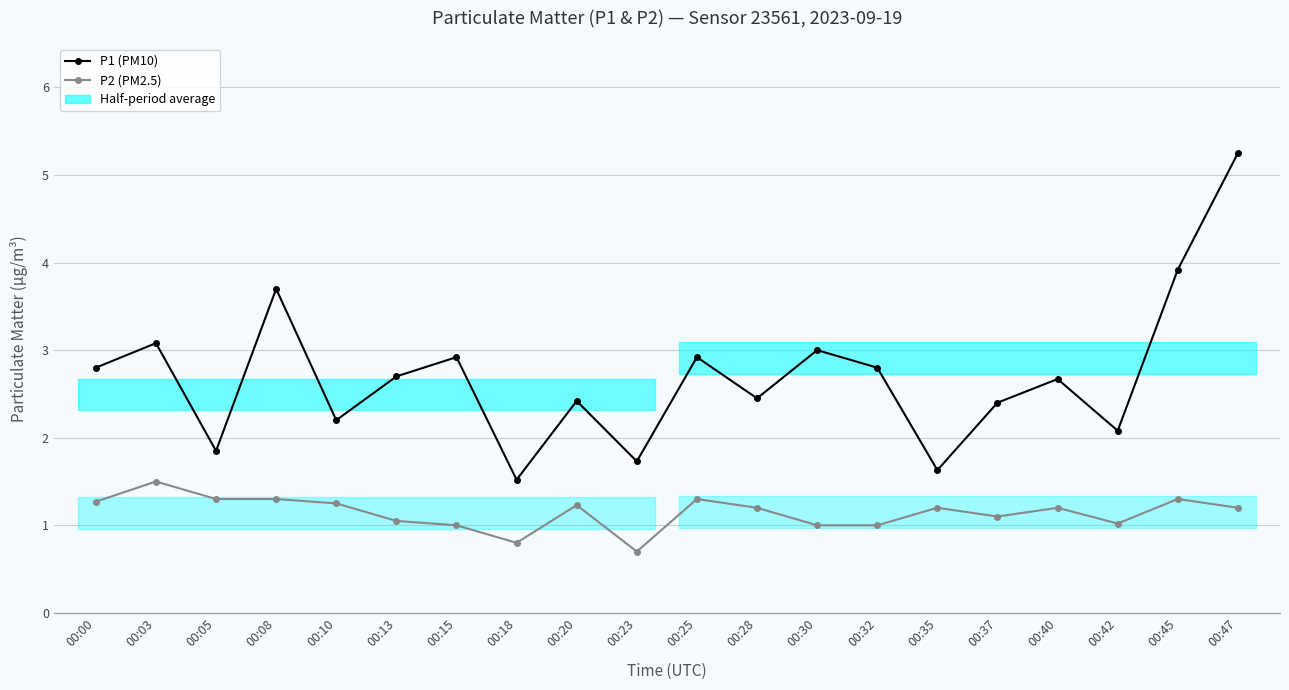

Between 00:30 and 00:42, which series saw the biggest shift?

P1 (PM10)